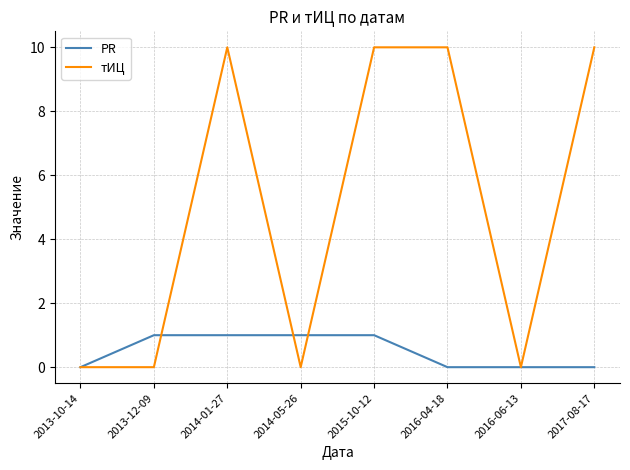

Rank the series by their average value, from lowest to highest.

PR, тИЦ